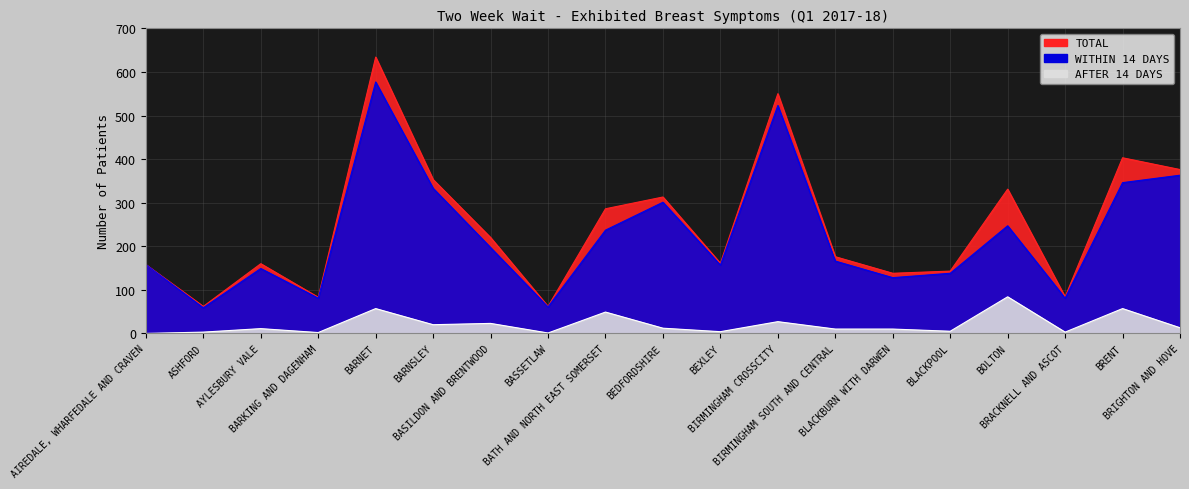

In AFTER 14 DAYS, how many points are higher than both neighbors (excluding endpoints)?

7